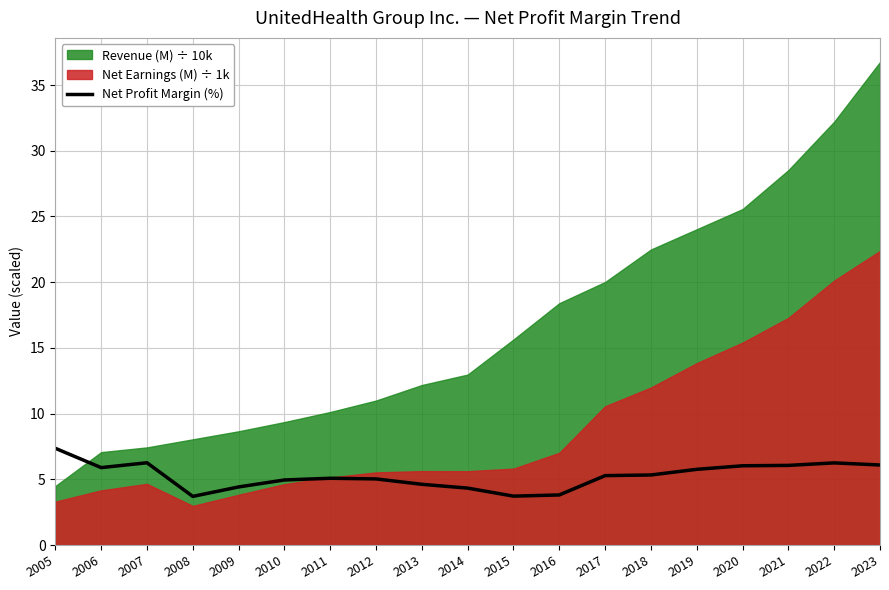

Approximately how many times larger is the value at 2019 compared to 2017?

1.1